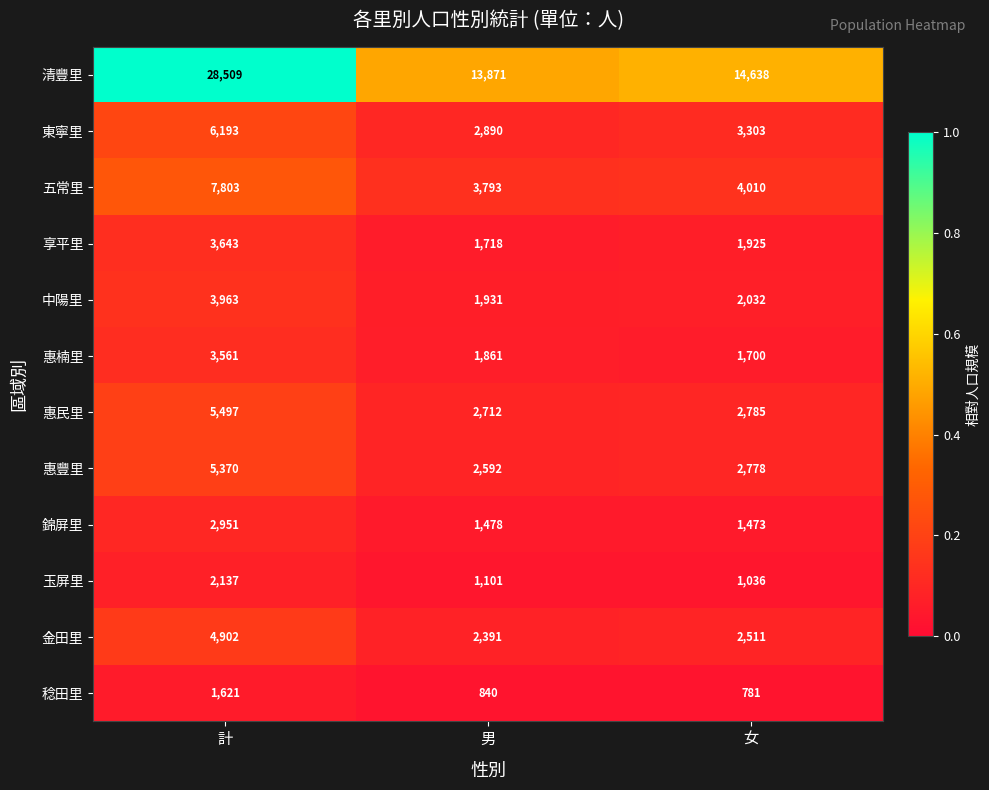

What is the total value across all series at 女?

38972